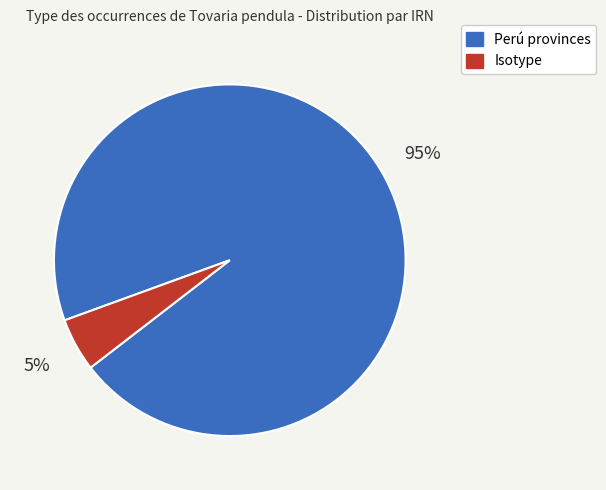

Is there any slice that represents more than half of the pie?

Yes